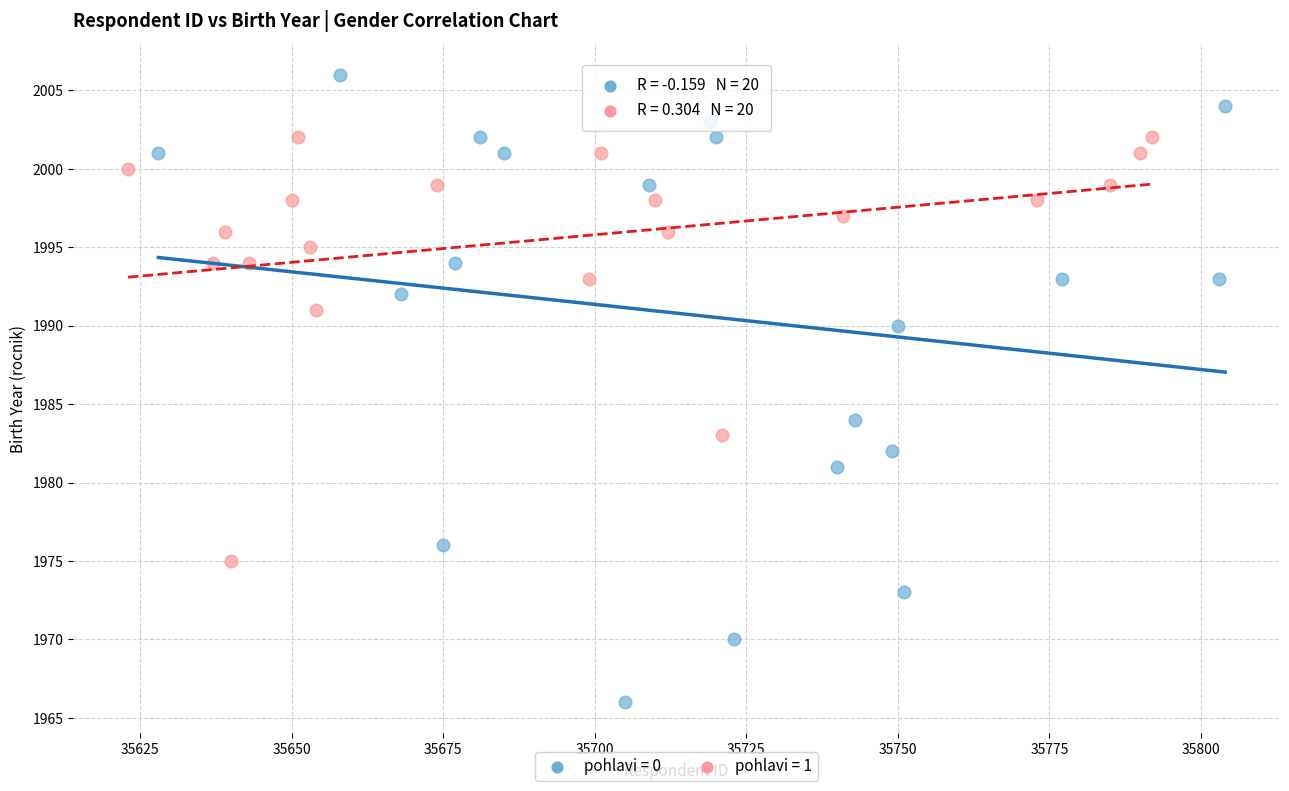

Which series contains the highest Y value?

pohlavi = 0